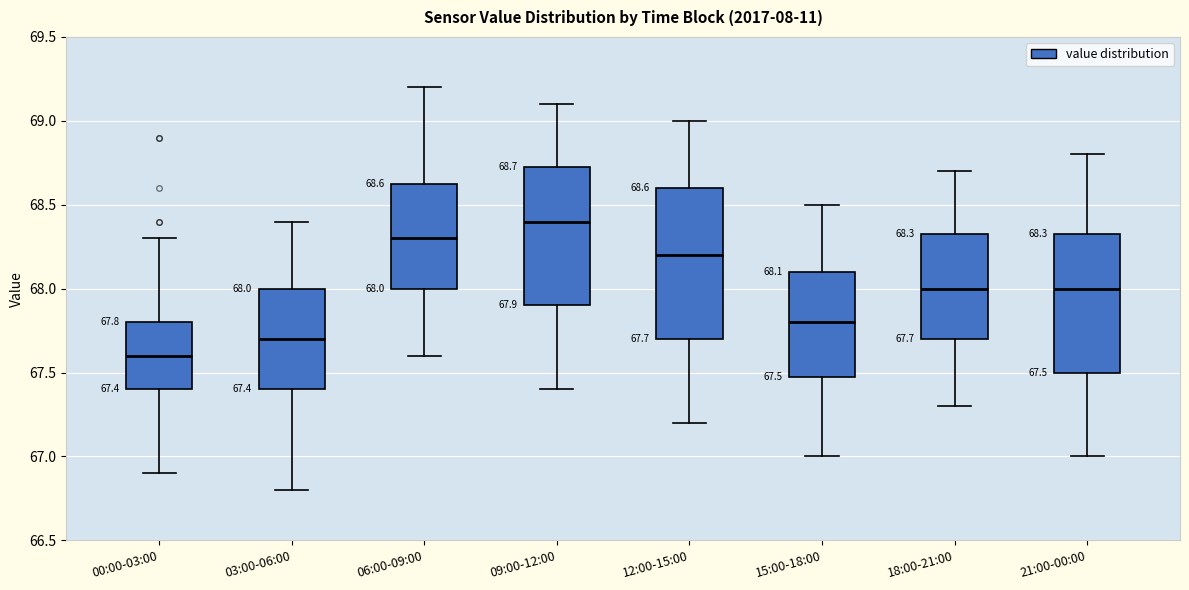

Which box is the tallest, from its lower edge to its upper edge?

12:00-15:00